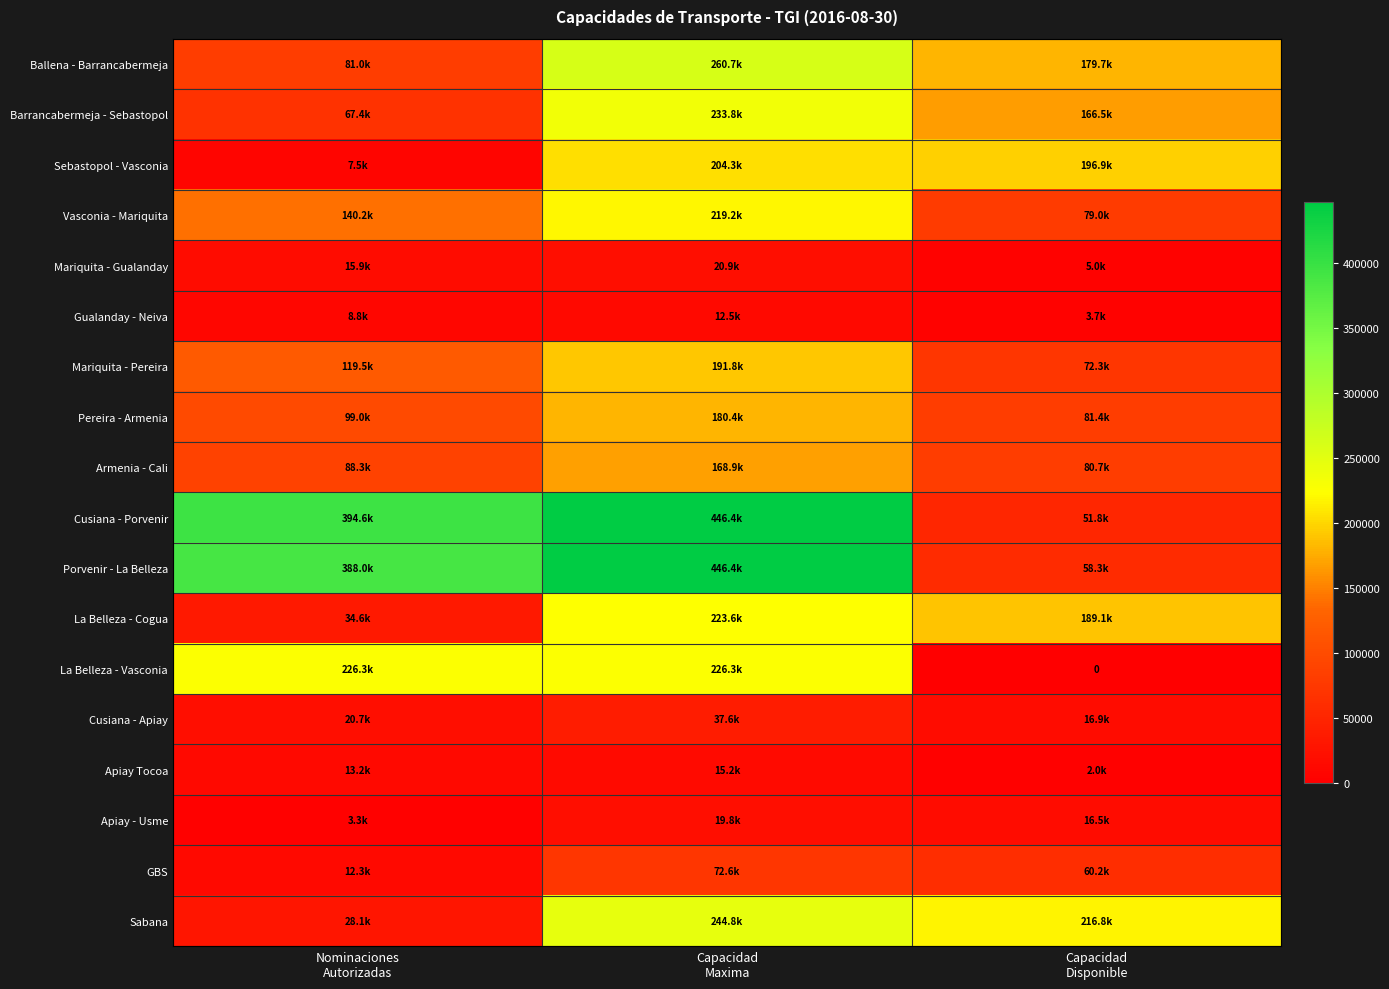

The Porvenir - La Belleza series shows 446382.2 at Capacidad Maxima. True or false?

True